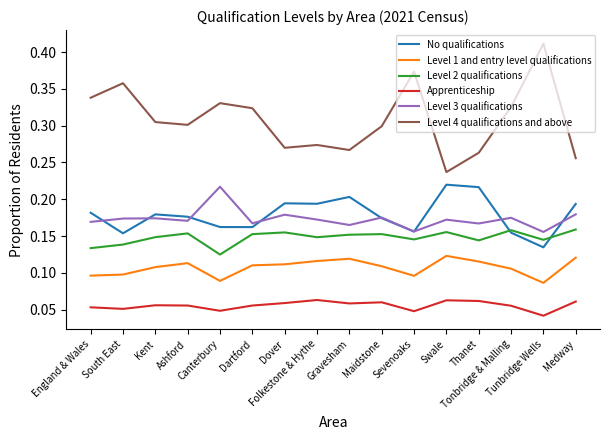

Between England & Wales and Dover, which series saw the biggest shift?

Level 4 qualifications and above